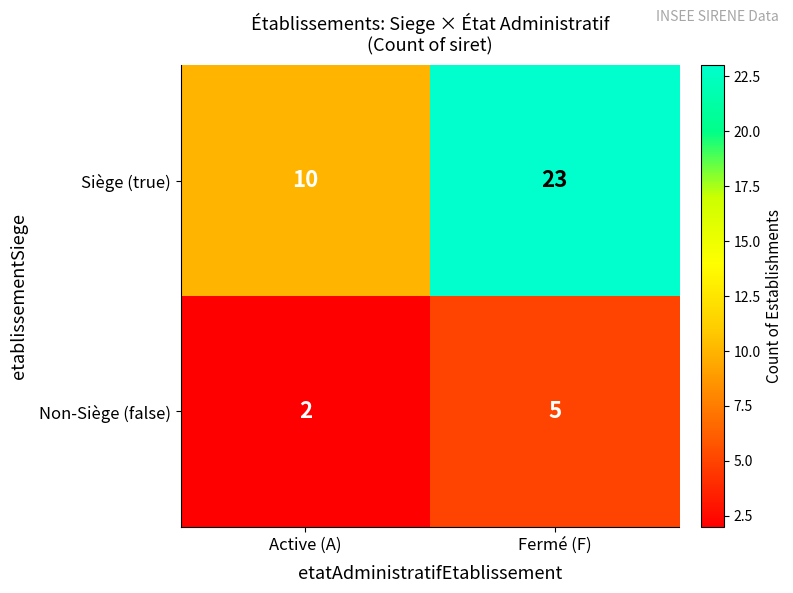

What is the difference between the Siège (true) values at Active (A) and Fermé (F)?

13